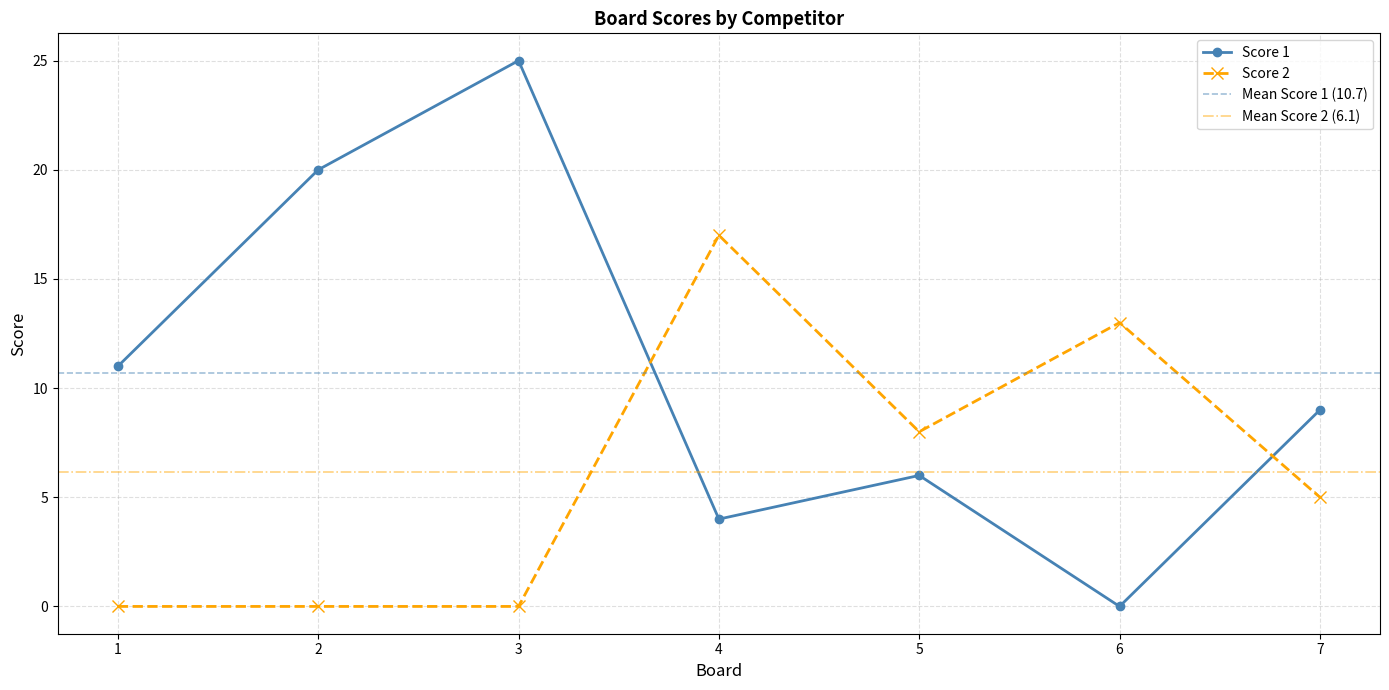

Reading left to right, transcribe all the data shown in this chart.

Score 1: 1=11	2=20	3=25	4=4	5=6	6=0	7=9
Score 2: 1=0	2=0	3=0	4=17	5=8	6=13	7=5